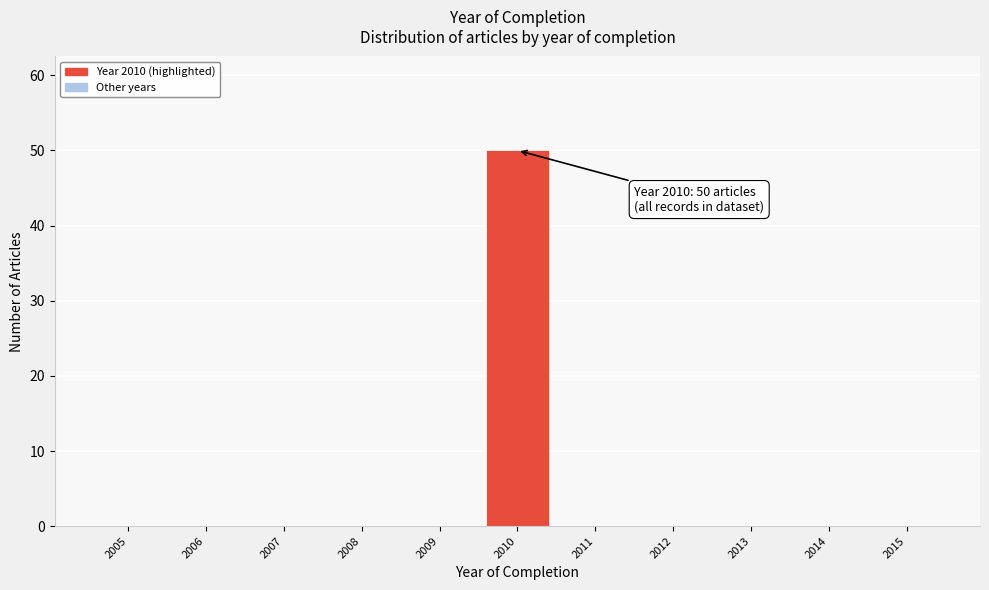

Reading left to right, what are all the values shown in this chart?

2005=0	2006=0	2007=0	2008=0	2009=0	2010=50	2011=0	2012=0	2013=0	2014=0	2015=0